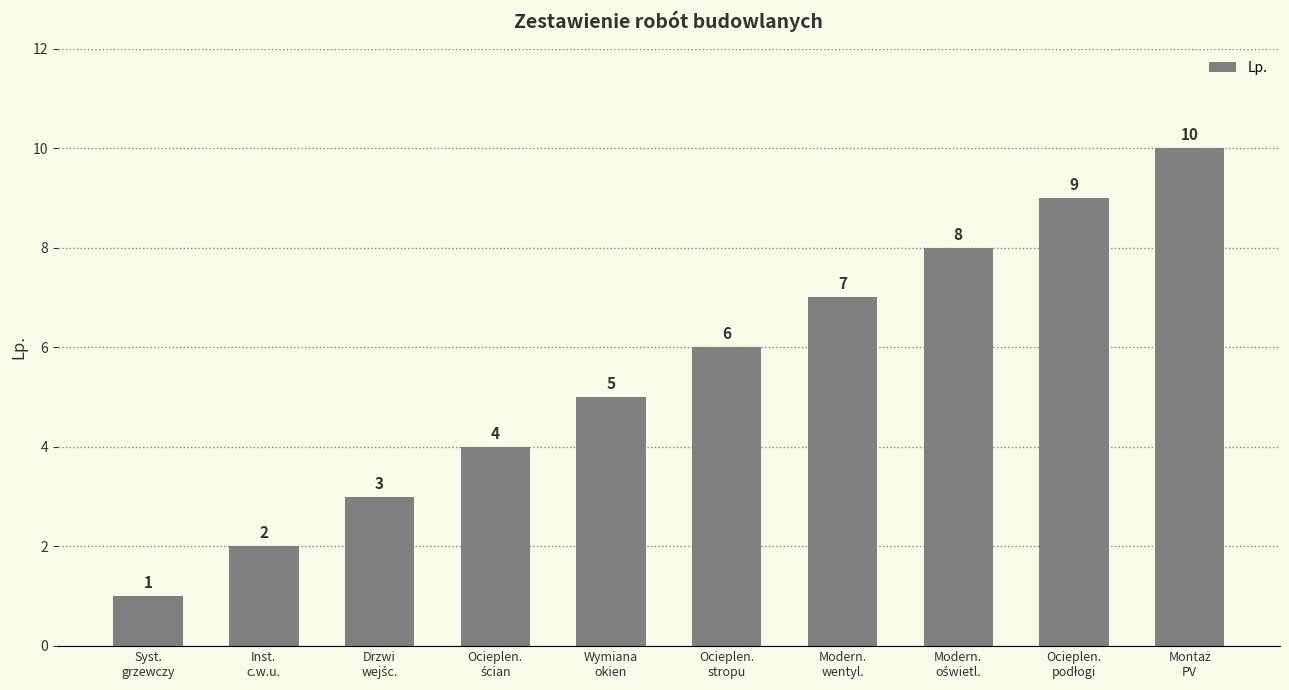

Count the values in the range 3 to 8.

6